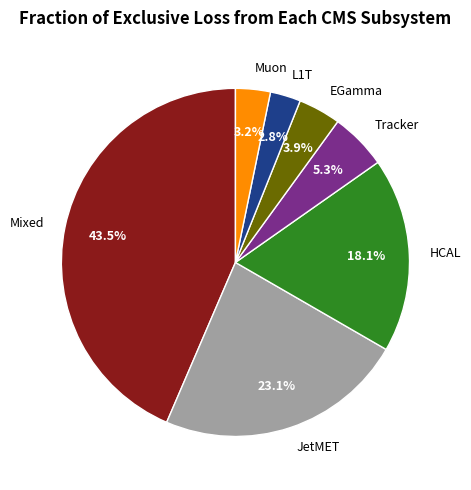

Is Tracker the majority of the pie?

No